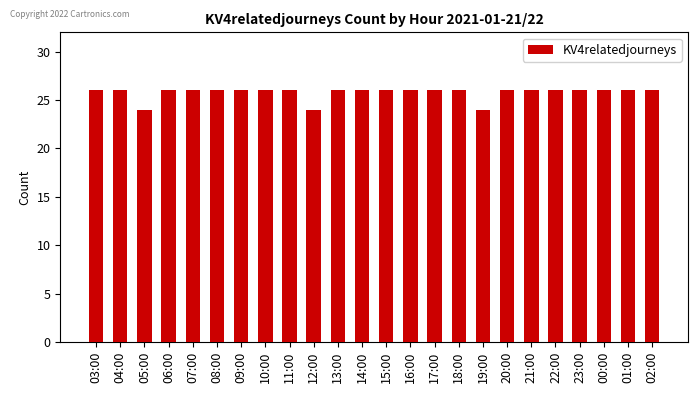

Does the chart contain stacked bars?

No